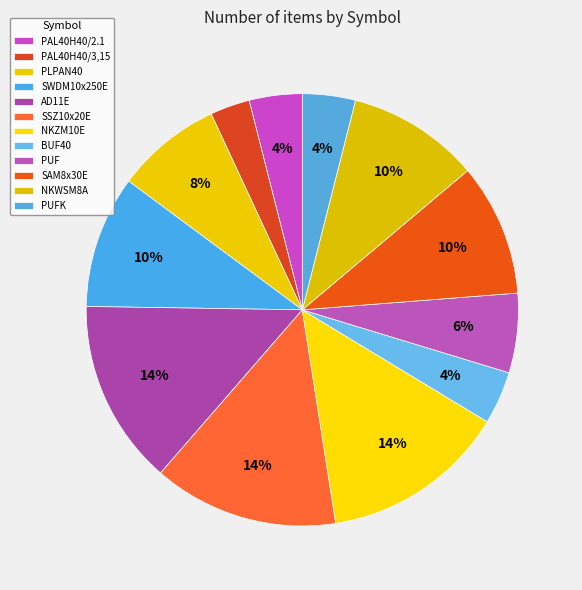

Combined, what portion of the pie is BUF40 and NKWSM8A?

13.9%